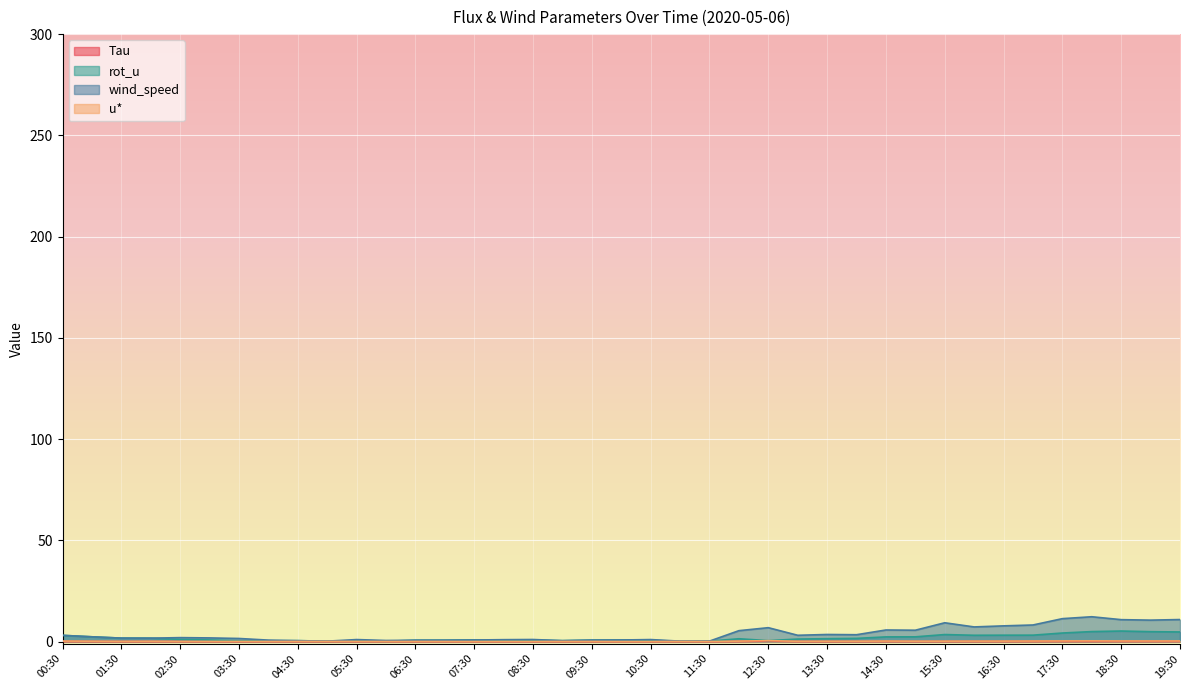

Which has a higher value, 01:30 or 13:30?

13:30